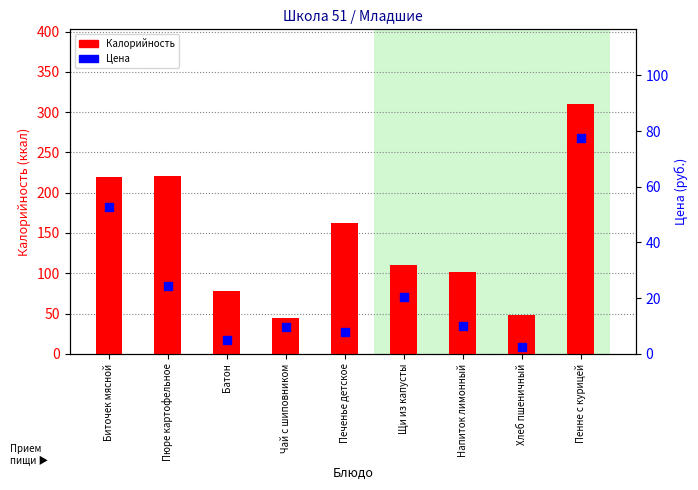

What are all the series names shown in the legend?

Калорийность, Цена